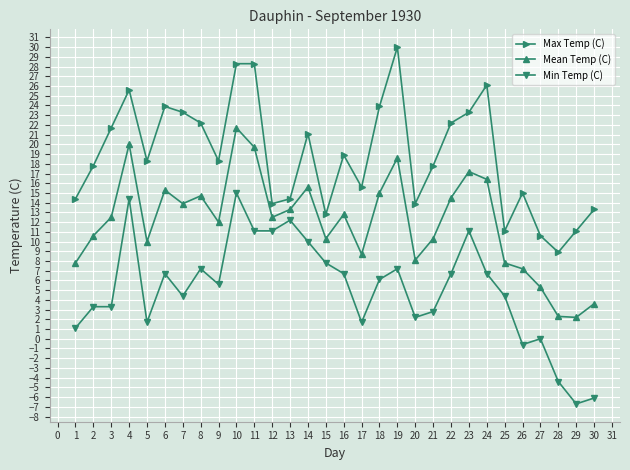

True or false: Max Temp (C) and Mean Temp (C) cross at least once.

False